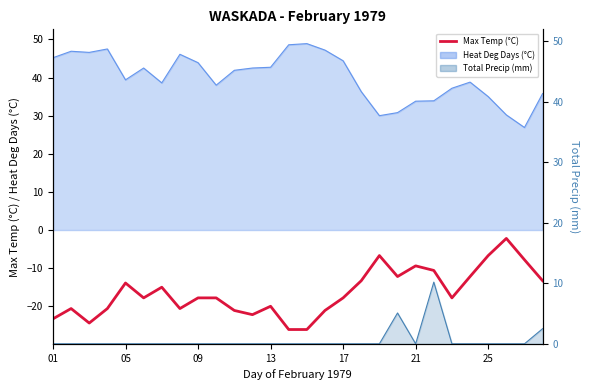

Count the number of categories in the chart.

28